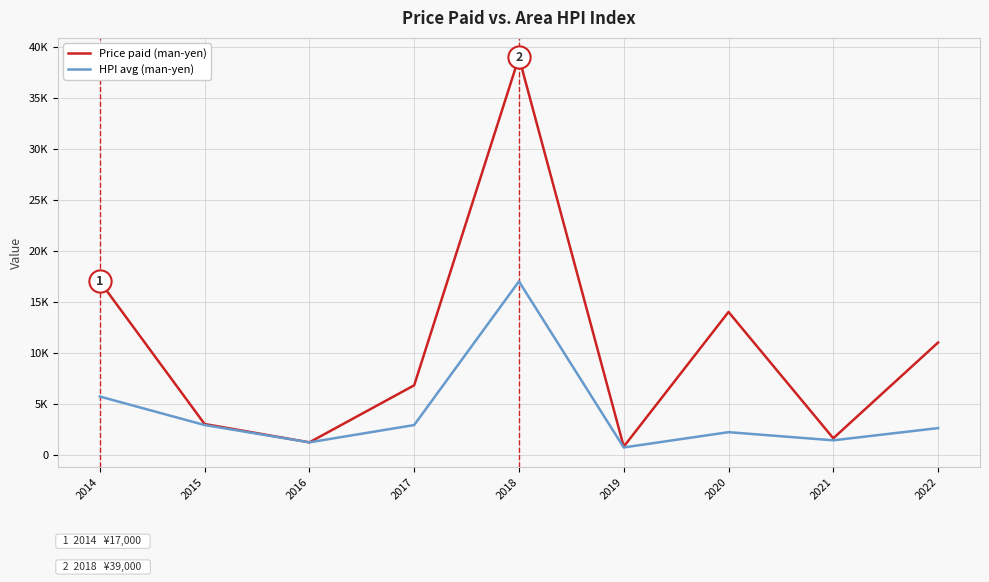

Which series changed the most between 2017 and 2018?

Price paid (man-yen)